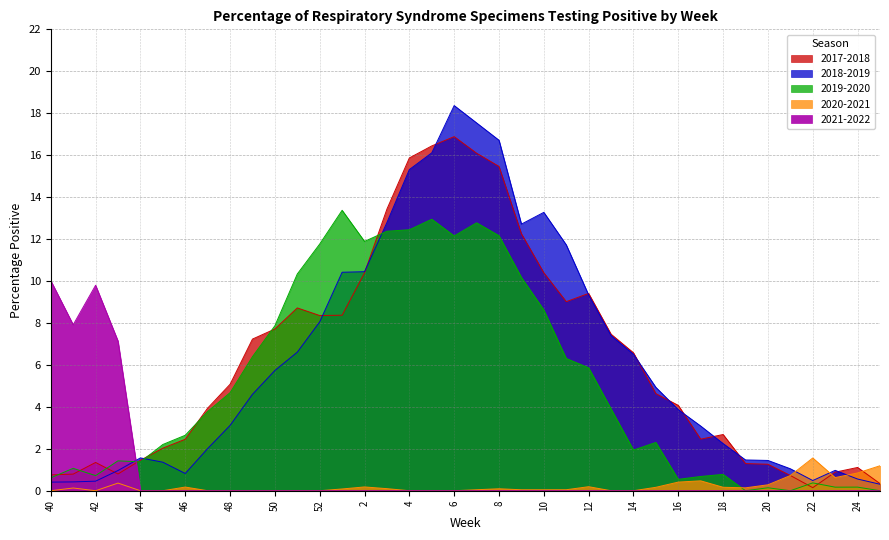

Which series has the largest range (max minus min)?

2018-2019